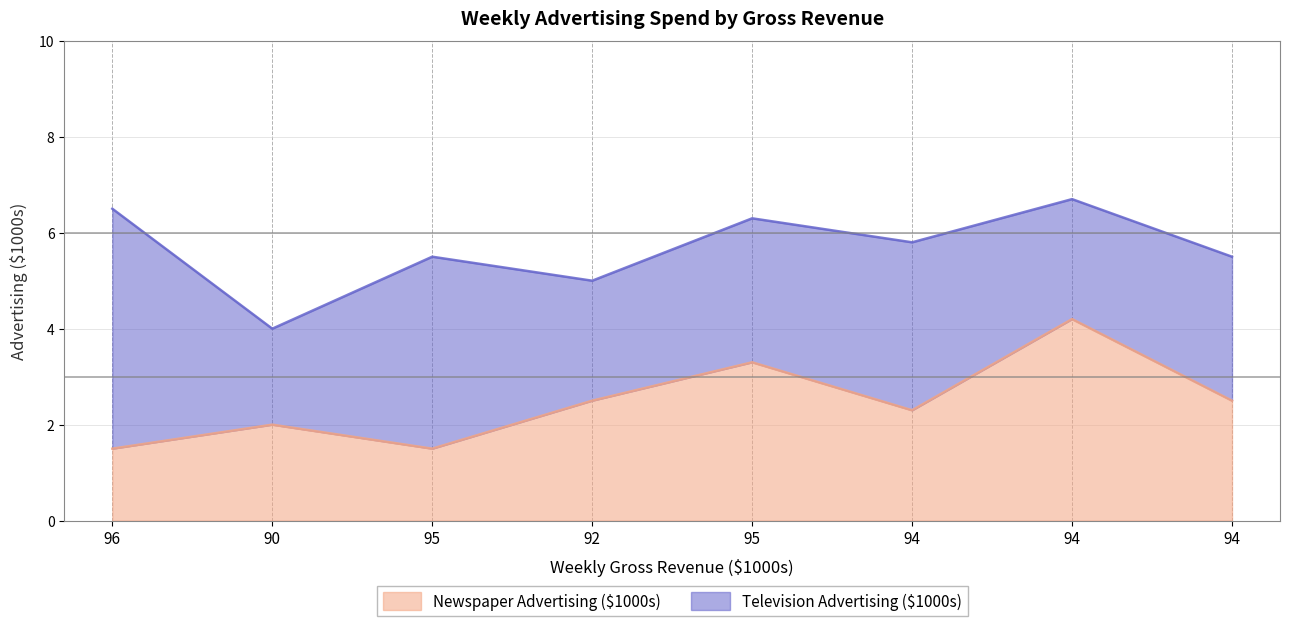

Does the chart display data point markers on the line(s)?

No